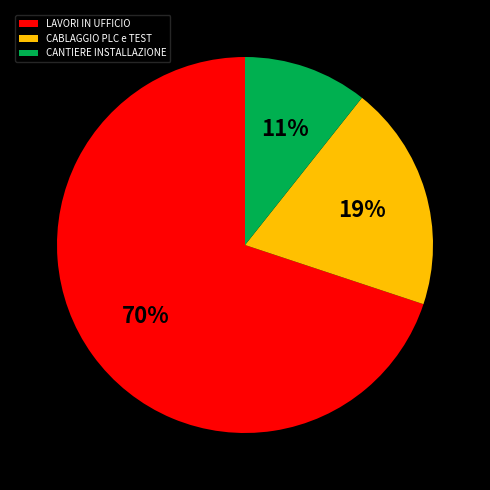

Is the sum of CABLAGGIO PLC e TEST and LAVORI IN UFFICIO greater than half?

Yes